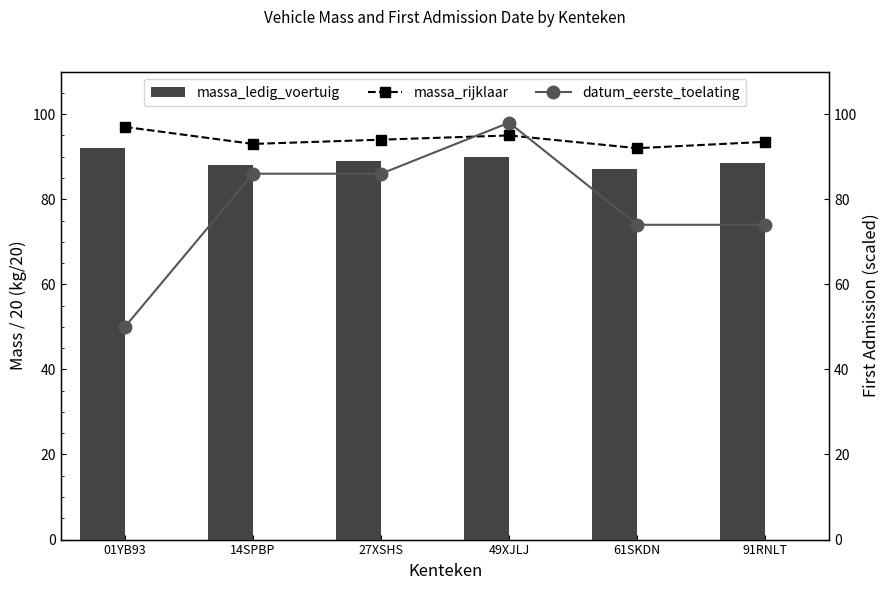

Reading left to right, what are all the values shown in this chart?

massa_rijklaar: 01YB93=97.0	14SPBP=93.0	27XSHS=94.0	49XJLJ=95.0	61SKDN=92.0	91RNLT=93.5
massa_ledig_voertuig: 01YB93=92.0	14SPBP=88.0	27XSHS=89.0	49XJLJ=90.0	61SKDN=87.0	91RNLT=88.5
datum_eerste_toelating: 01YB93=50.0	14SPBP=86.0	27XSHS=86.0	49XJLJ=98.0	61SKDN=74.0	91RNLT=74.0